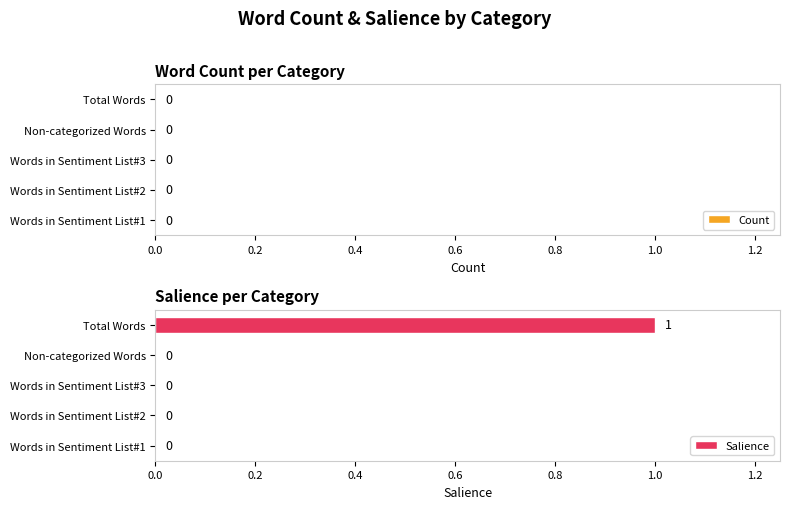

What is the change in value from Words in Sentiment List#3 to Total Words?

+1